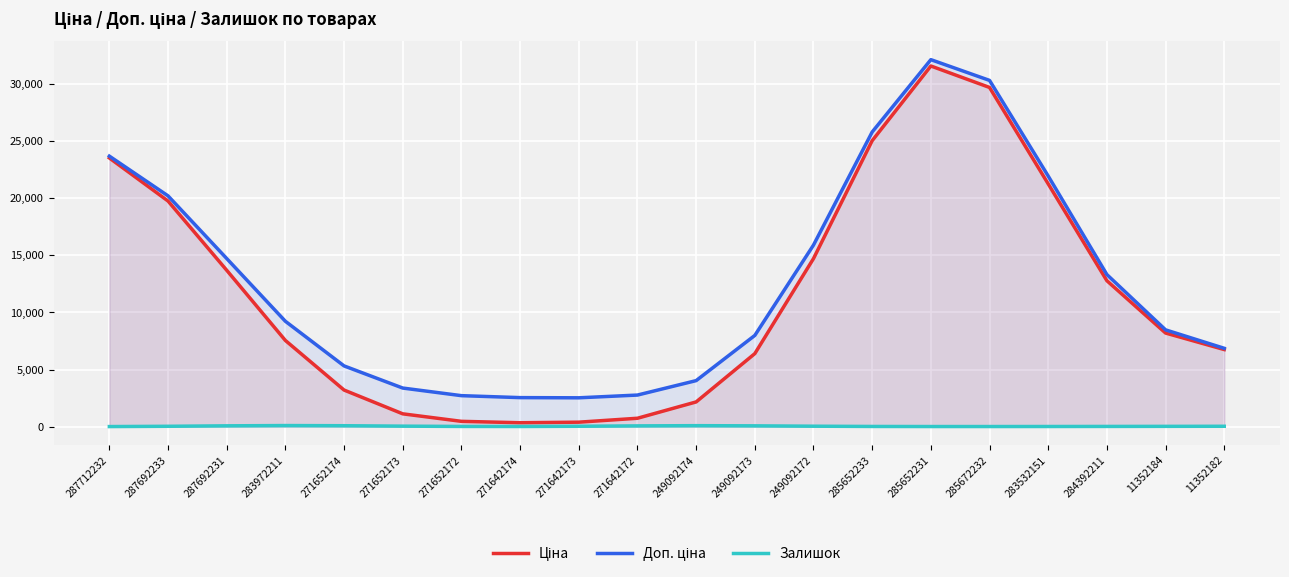

What is the average value of the Залишок series?

48.5